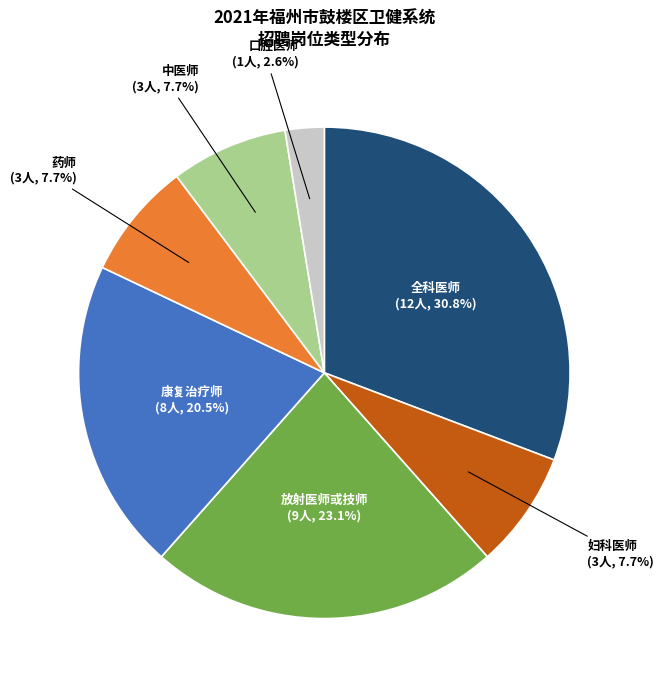

Is there any slice that represents more than half of the pie?

No